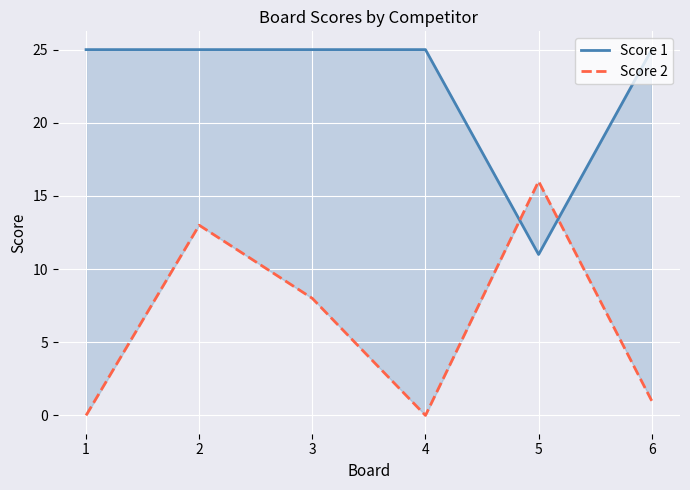

What is the value of the Score 1 point at the 3rd from the left?

25